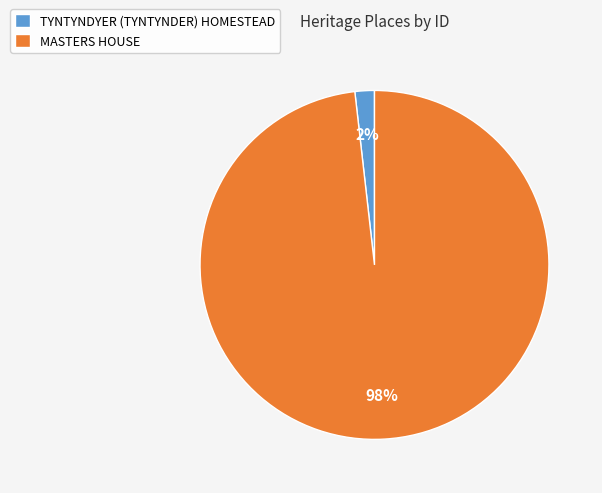

What is the largest slice in the pie chart?

MASTERS HOUSE